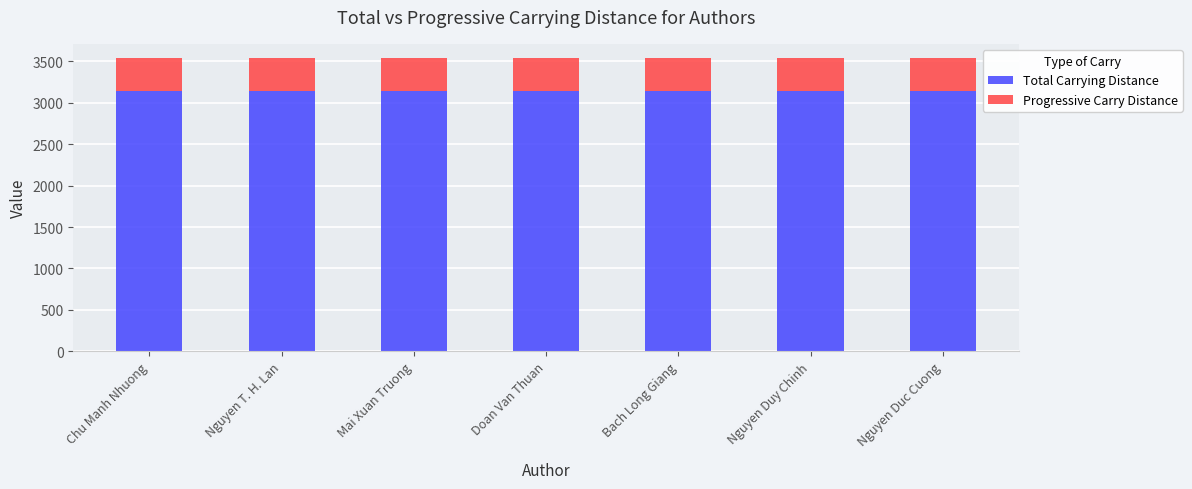

What is the sum of all Total Carrying Distance values?

22036